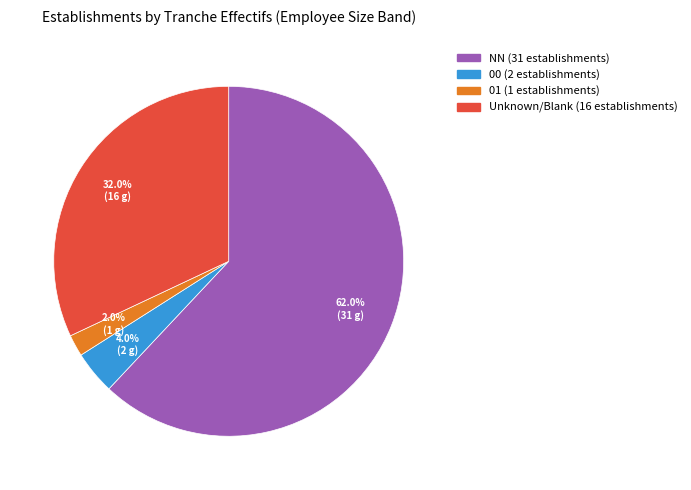

How many slices are in this pie chart?

4